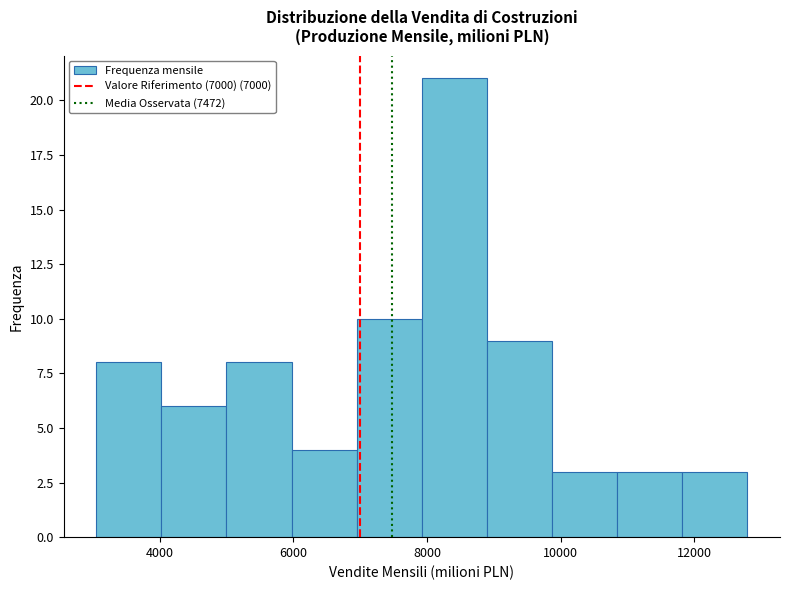

Reading left to right, list every bar in this chart as the range it spans on the x-axis followed by its height. Neither the bar edges nor the heights are printed on the chart, so give them approximately, as read against the axes.

3000 to 4000: 8
4000 to 5000: 6
5000 to 6000: 8
6000 to 7000: 4
7000 to 8000: 10
8000 to 8800: 21
8800 to 9800: 9
9800 to 10800: 3
10800 to 11800: 3
11800 to 12800: 3